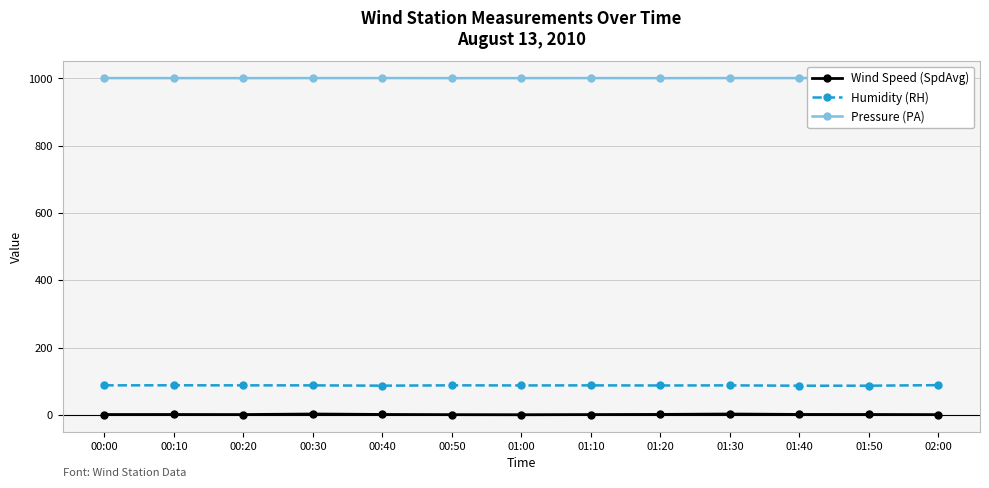

List the labels in order of Wind Speed (SpdAvg) value, smallest first.

01:00, 00:50, 02:00, 01:10, 00:20, 00:00, 00:10, 01:50, 00:40, 01:40, 01:20, 00:30, 01:30